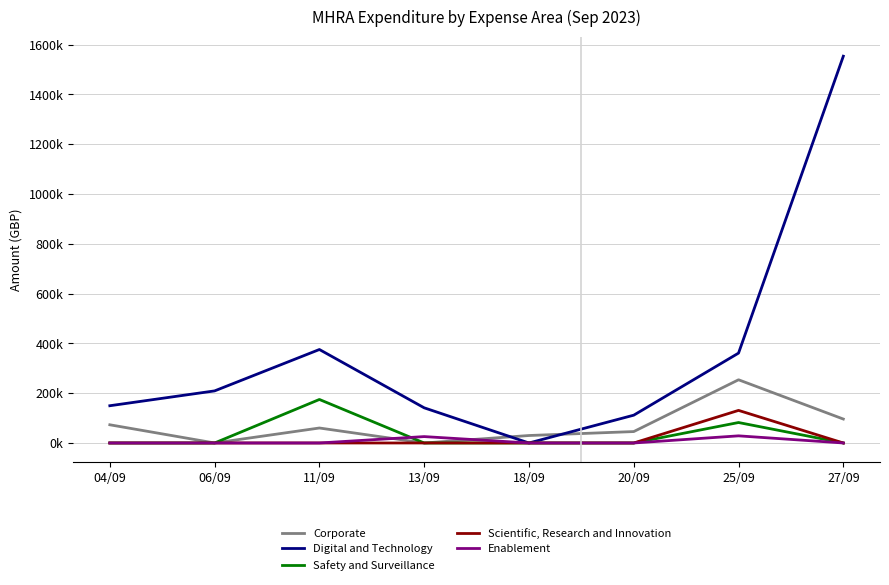

True or false: Corporate and Scientific, Research and Innovation intersect in this chart.

False